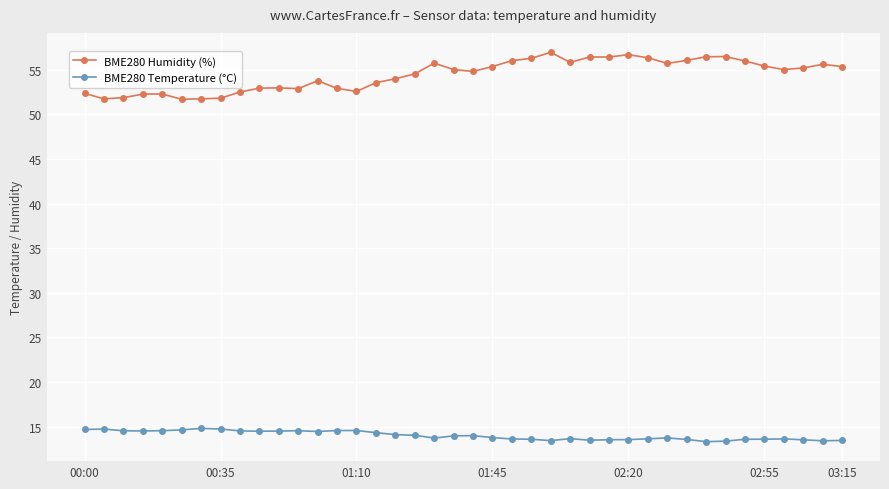

Which series has the widest spread of values?

BME280 Humidity (%)